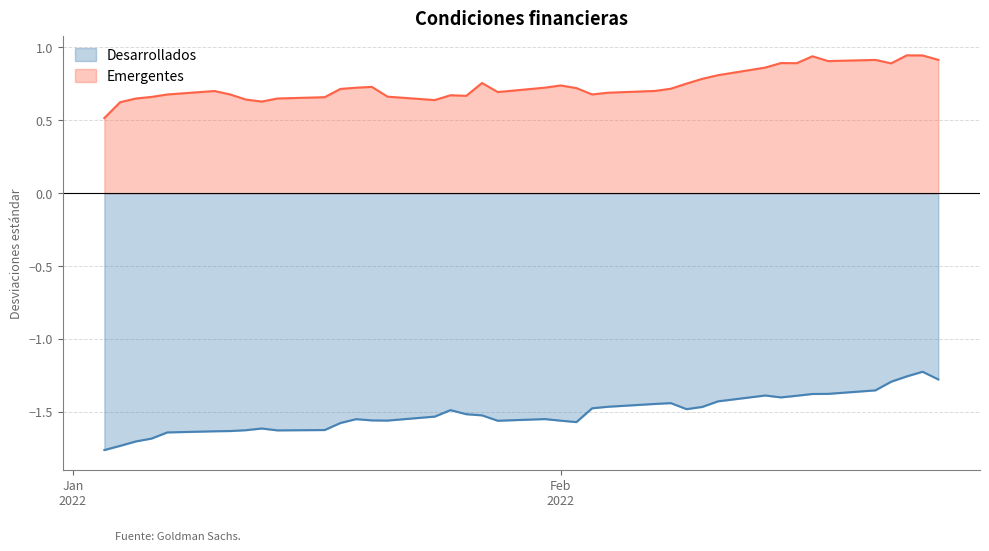

How many lines are shown in the chart?

2